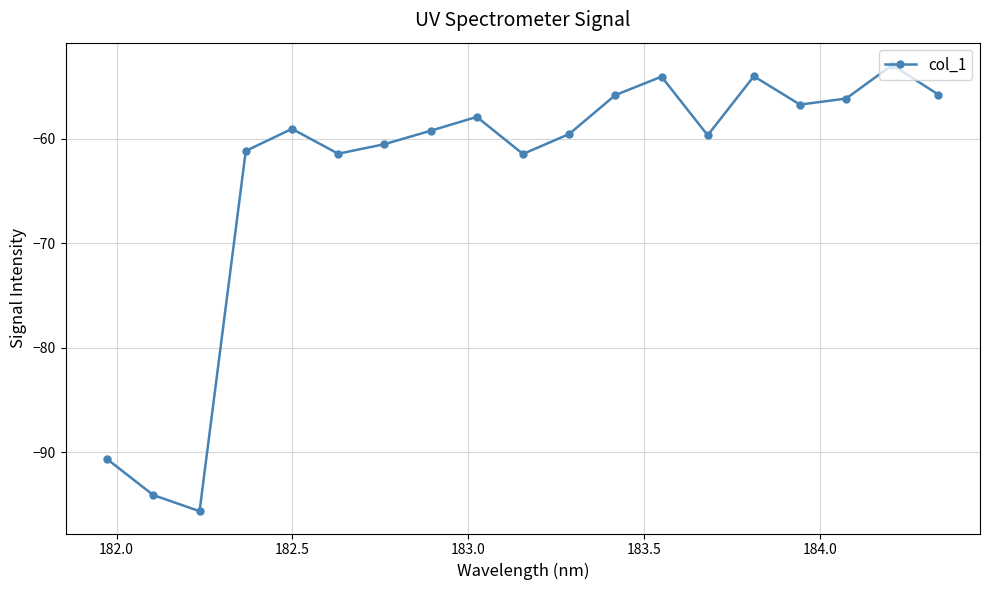

How many points are lower than both their immediate neighbors (excluding endpoints)?

5